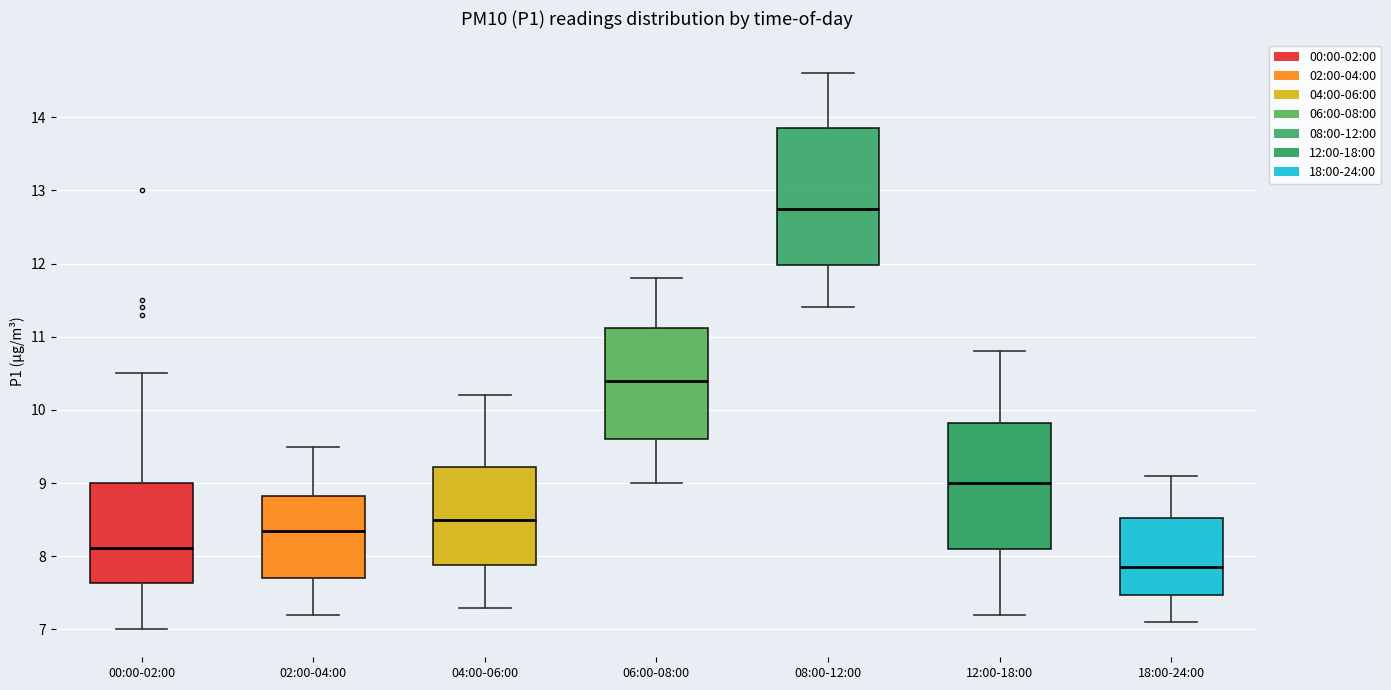

Where is the lower edge of the box for 00:00-02:00 on the y-axis? The values are not printed on the chart, so give them approximately, as read against the axis.

7.6